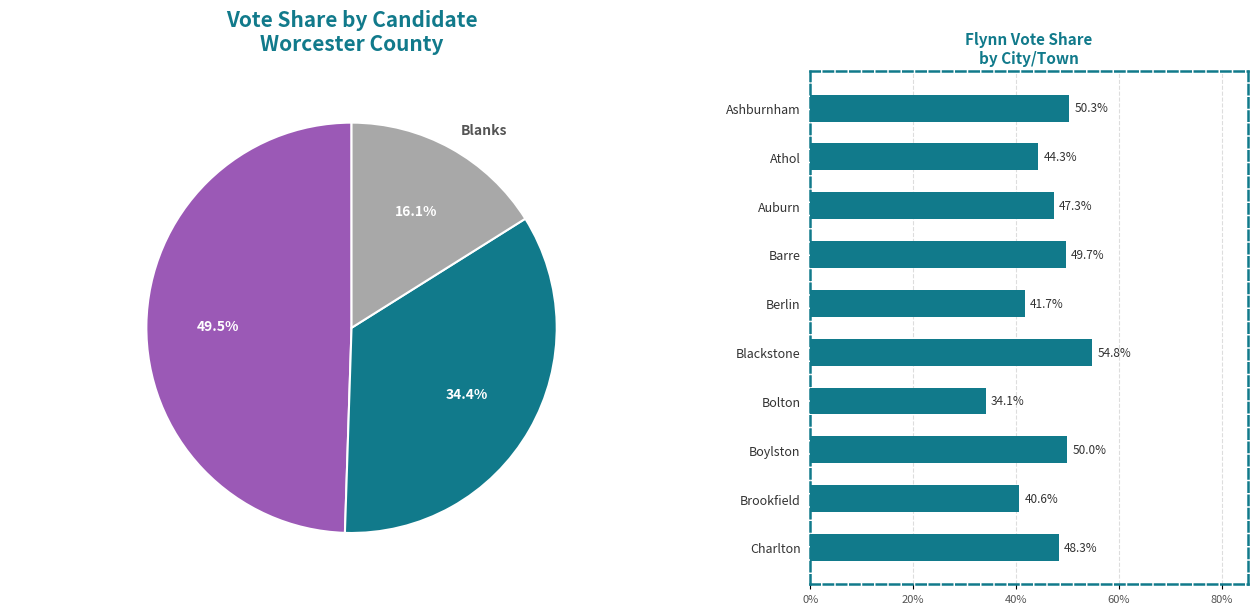

Between Charlton and Ashburnham, which is larger?

Ashburnham